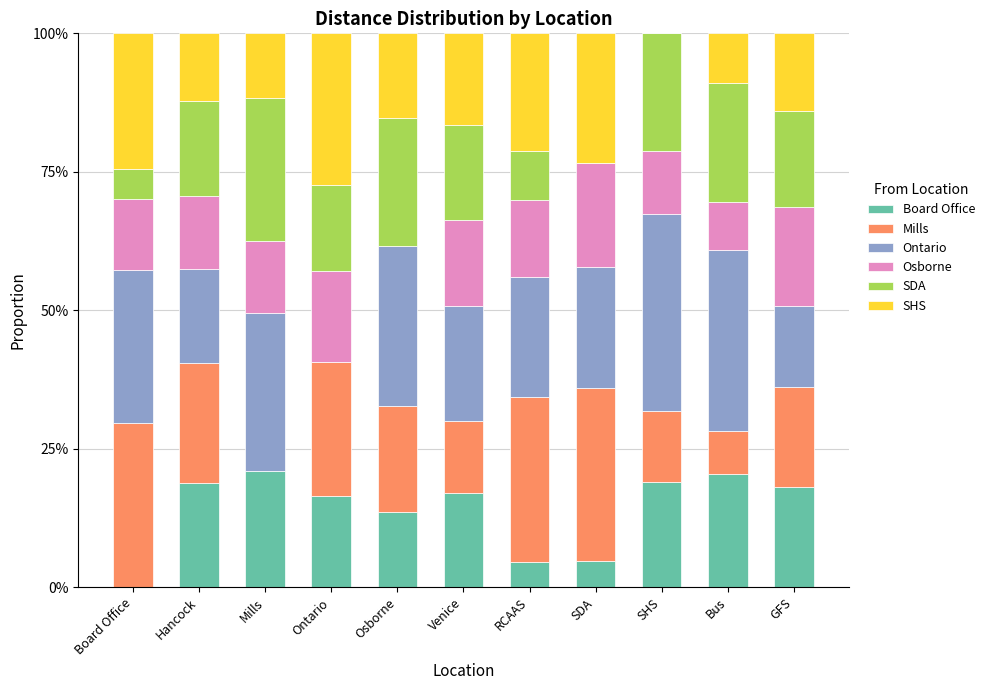

What are all the series names shown in the legend?

Board Office, Mills, Ontario, Osborne, SDA, SHS